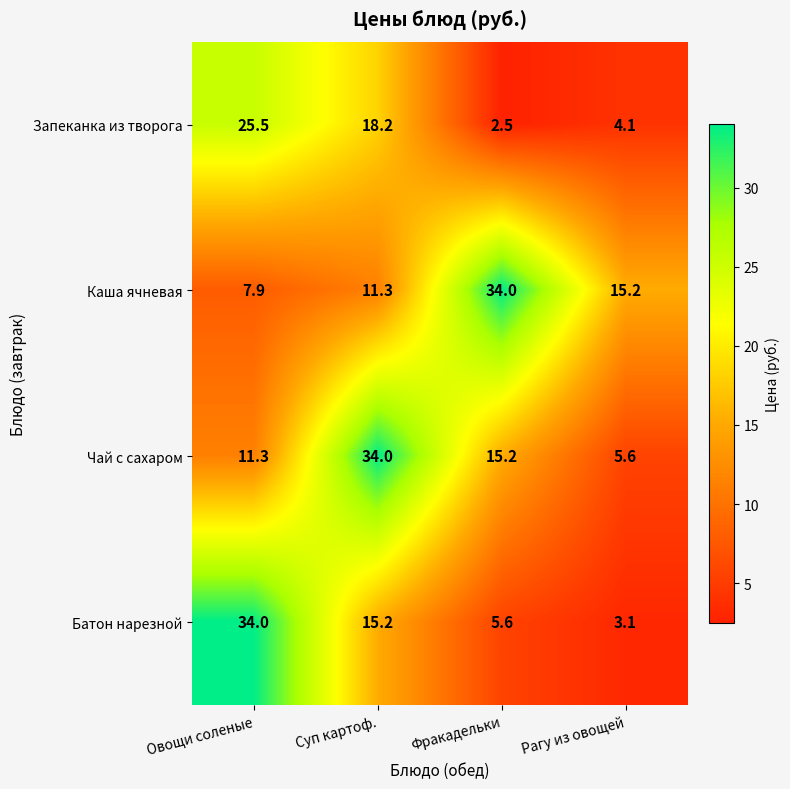

Is it true that Чай с сахаром equals 2.8 at Рагу из овощей?

False